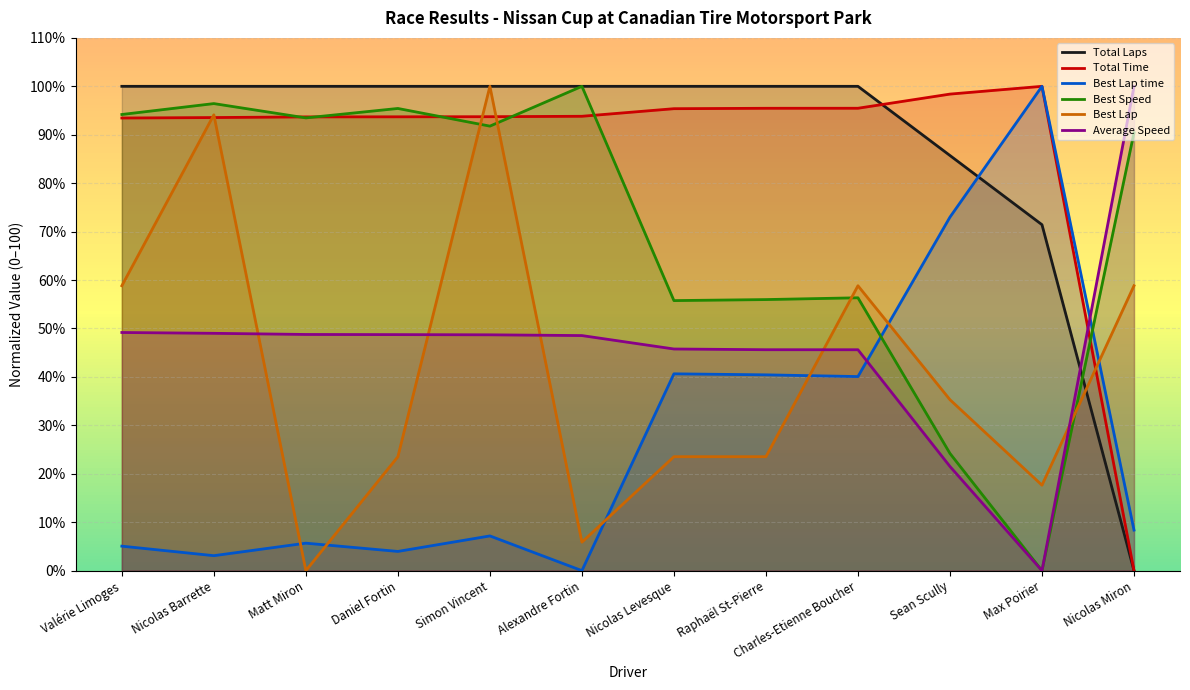

True or false: Total Time and Best Lap time intersect in this chart.

False